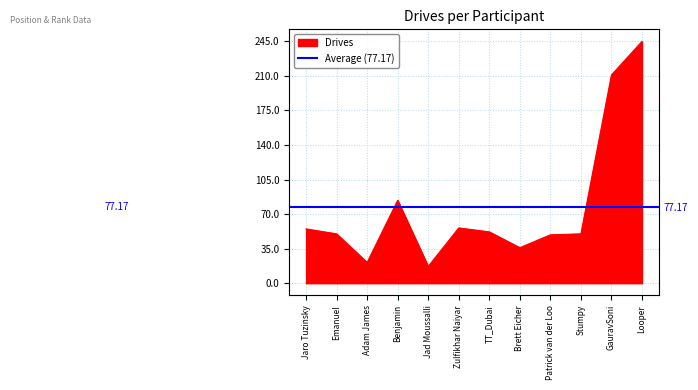

Is it true that the value at Adam James is 35?

False